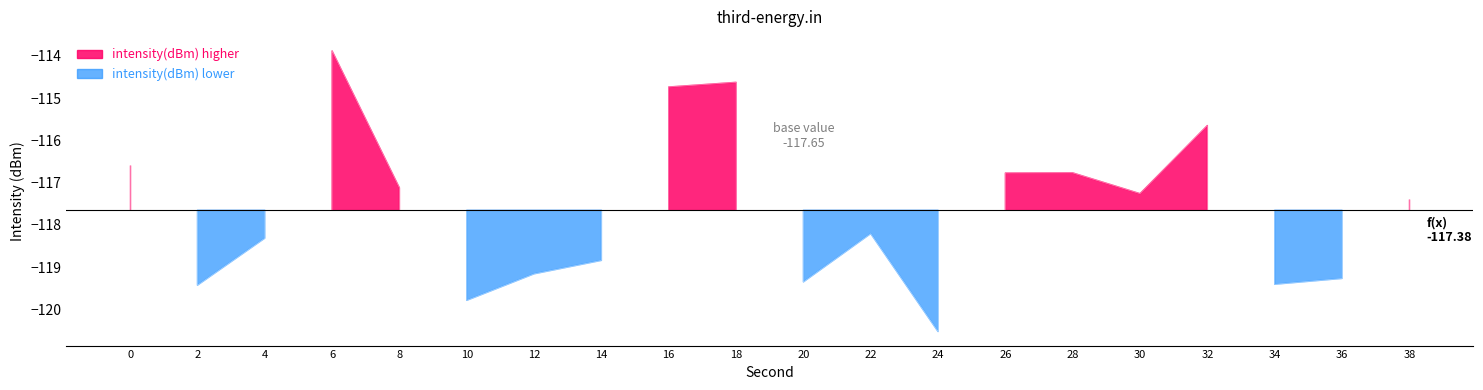

Where is the first local maximum for intensity(dBm)?

6